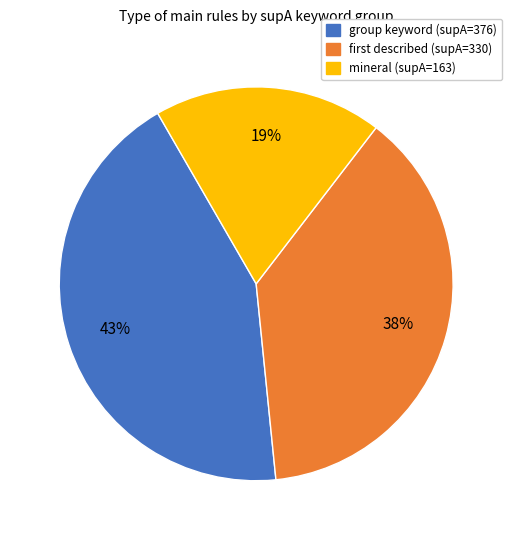

Which has a higher value, group keyword (supA=376) or mineral (supA=163)?

group keyword (supA=376)